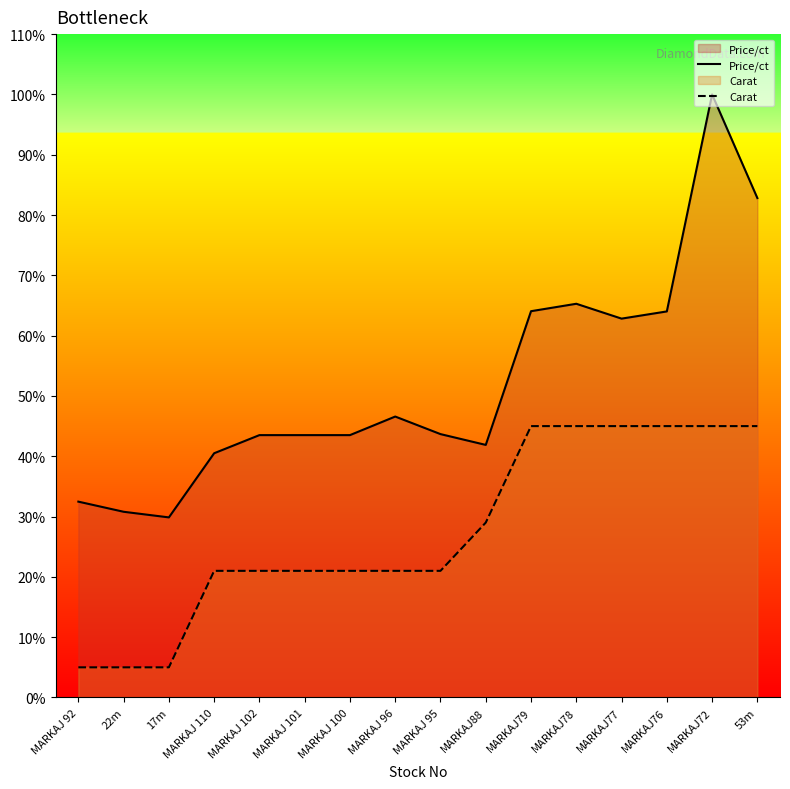

At which label is Price/ct closest to 3479?

MARKAJ78